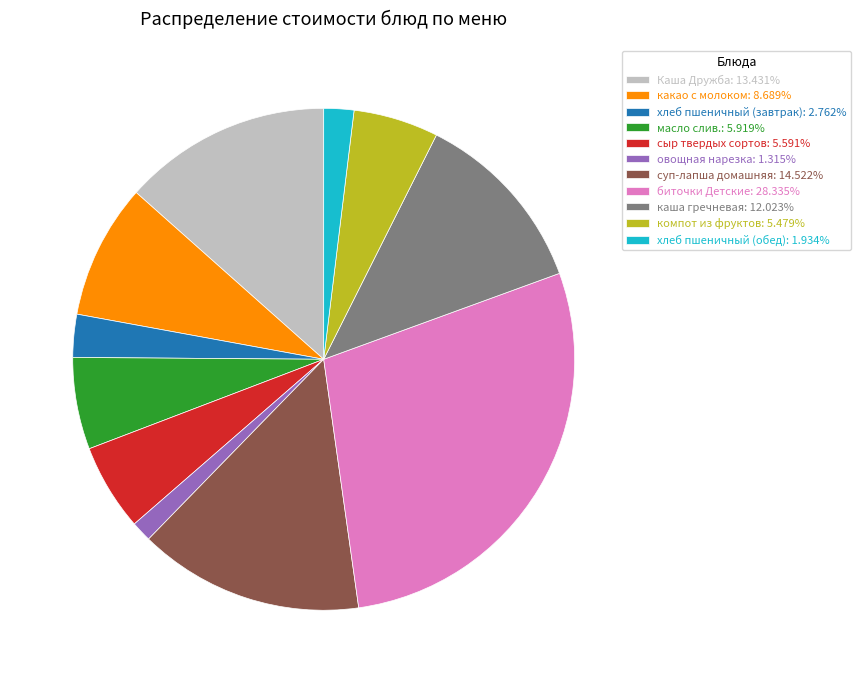

What is the smallest slice in the pie chart?

овощная нарезка